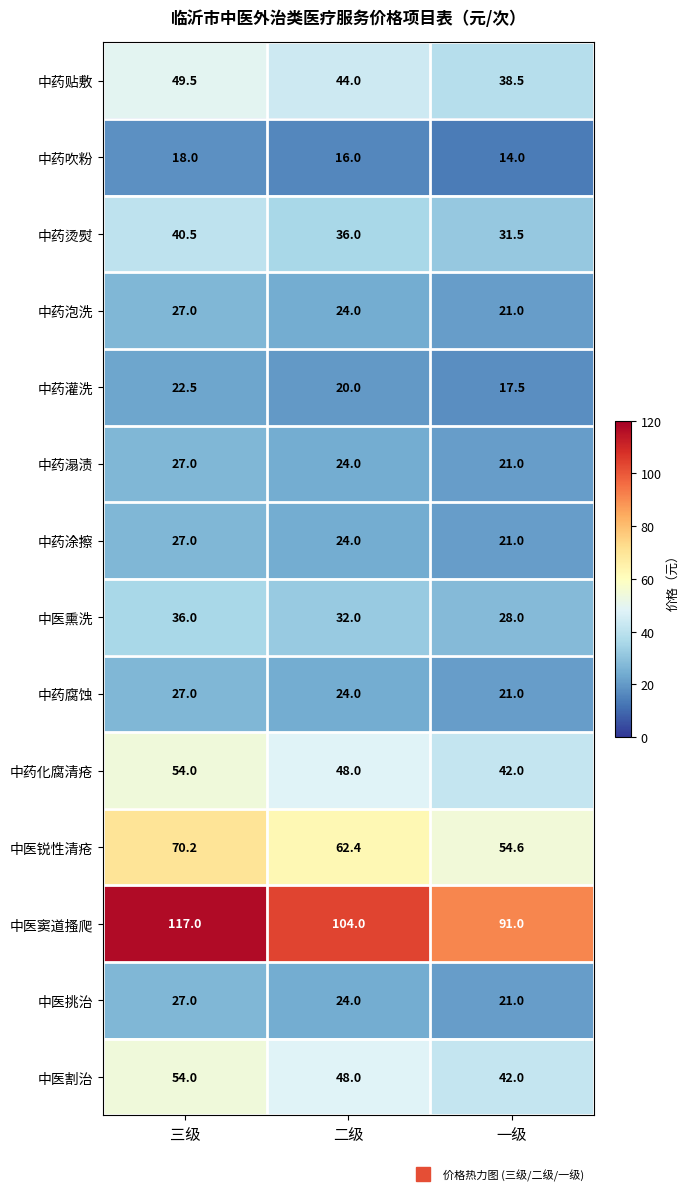

True or false: 中药贴敷 has a value of 49.5 at 三级.

True